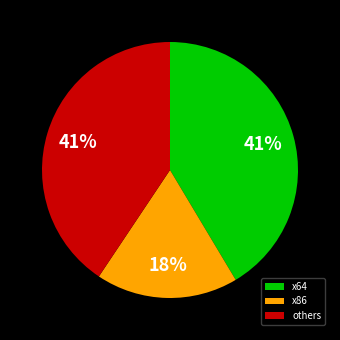

Is there any slice that represents more than half of the pie?

No